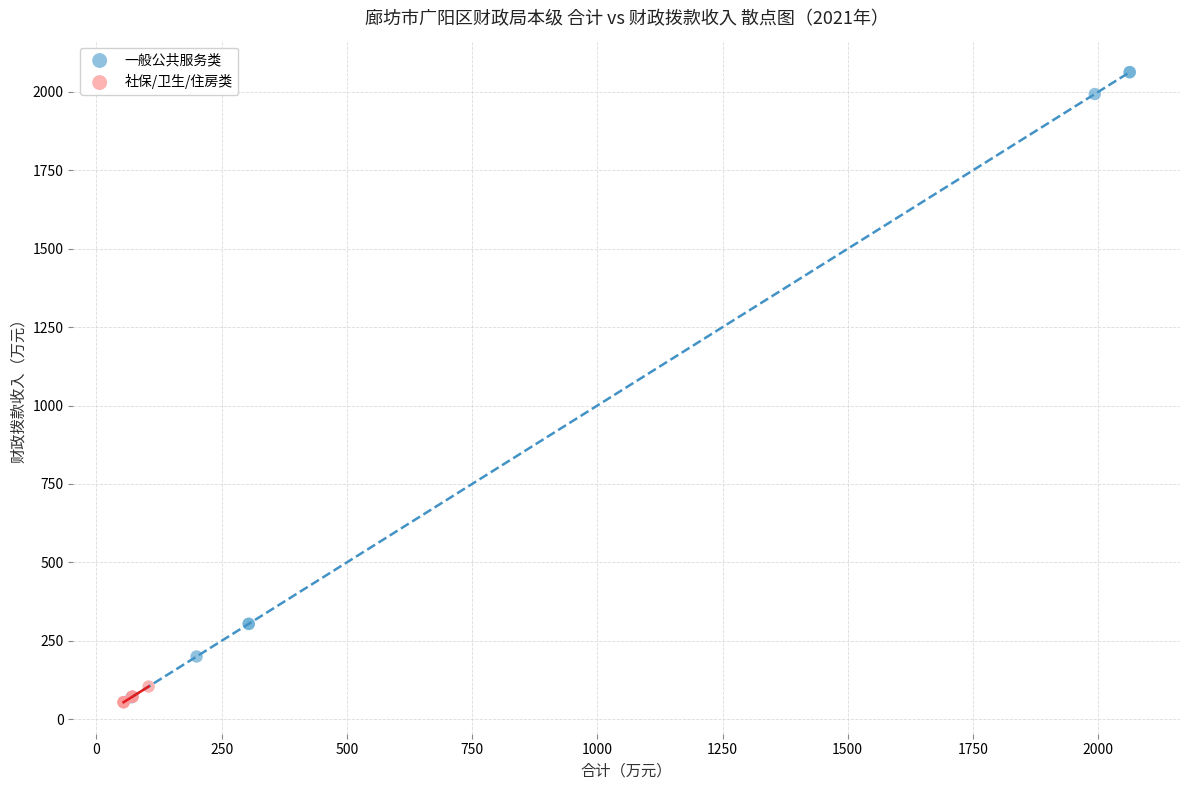

Which series reaches the maximum Y coordinate?

一般公共服务类